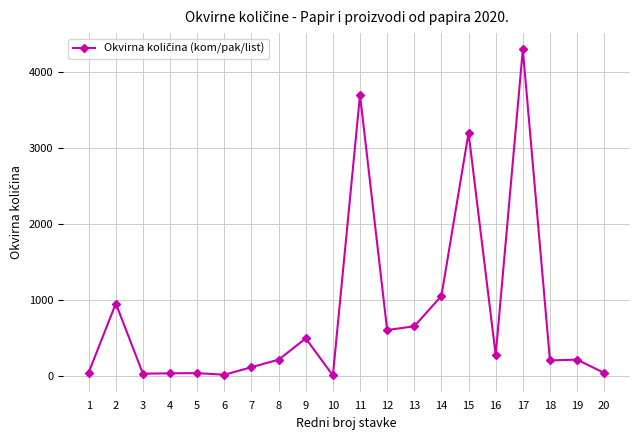

Is it true that the value at 2 is 950?

True